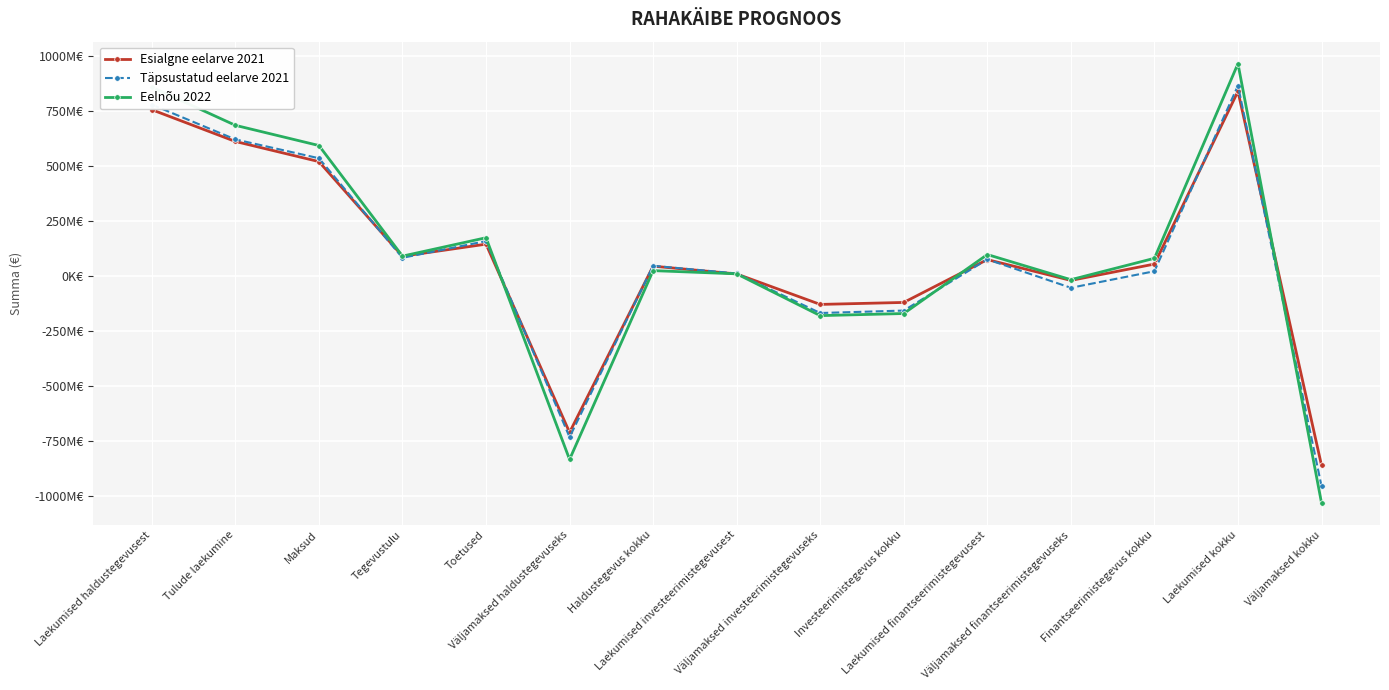

How many interior local valleys does the Täpsustatud eelarve 2021 series have?

4